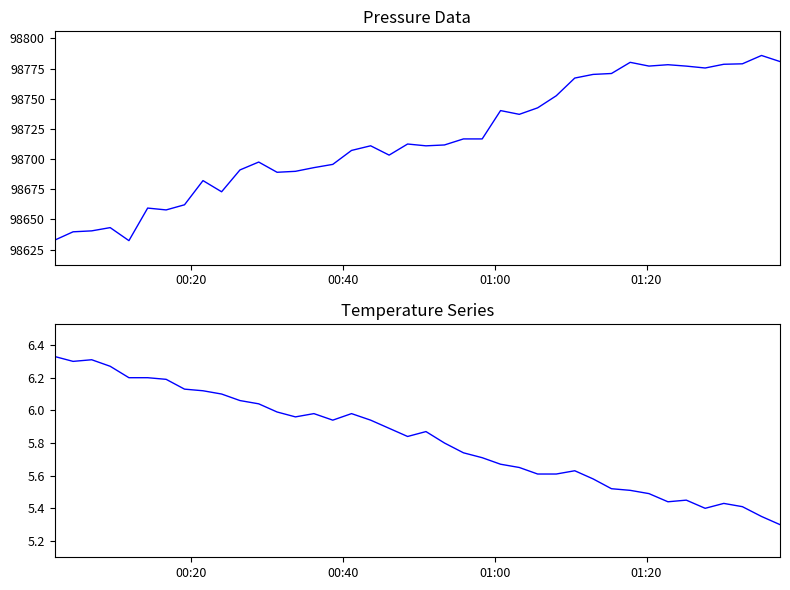

What is the lowest value of the temperature series?

5.3